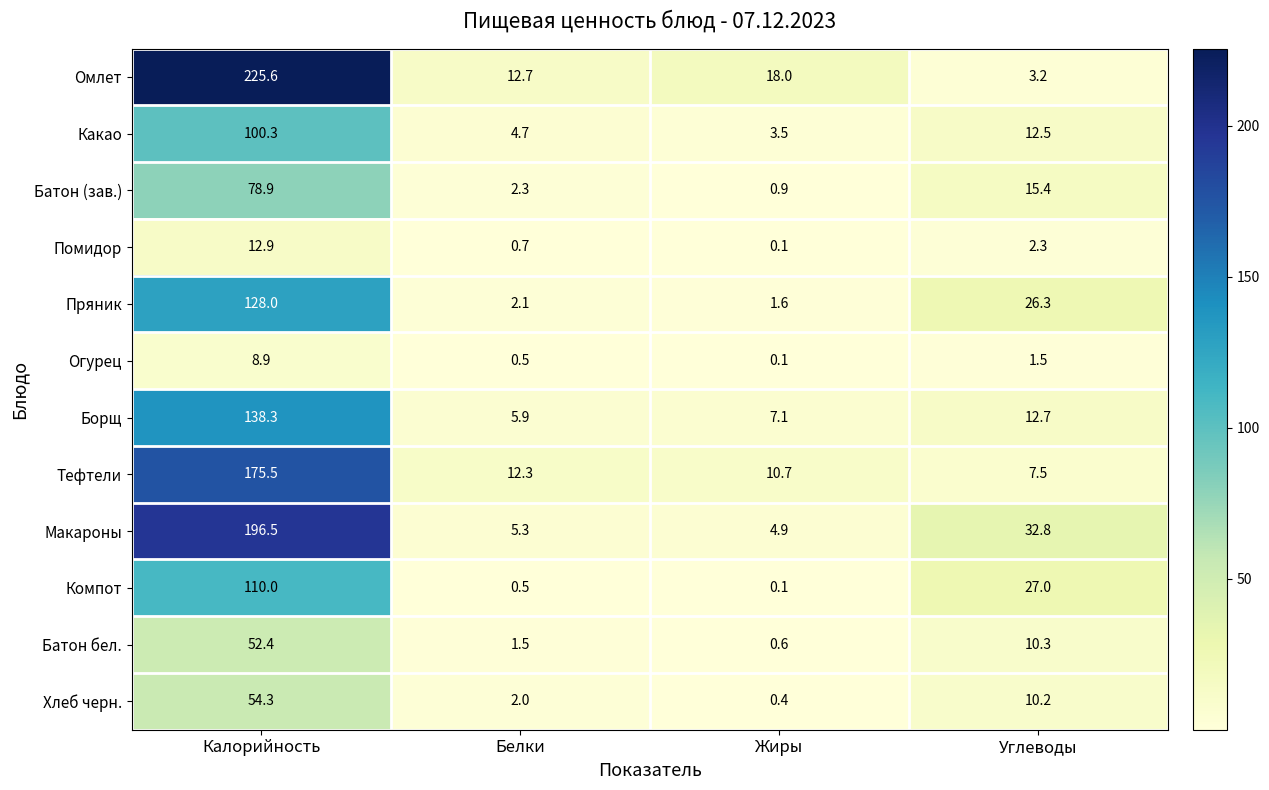

Count the number of categories in the chart.

4